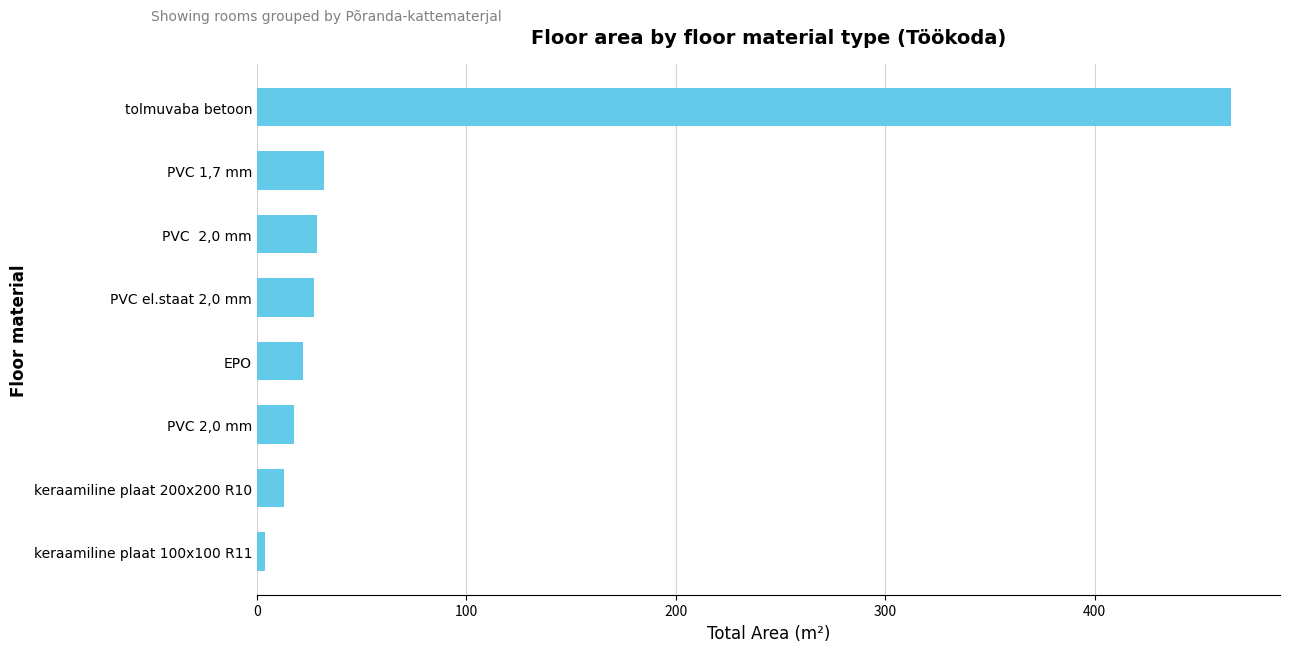

What is the label of the 3rd bar from the bottom?

PVC 2,0 mm